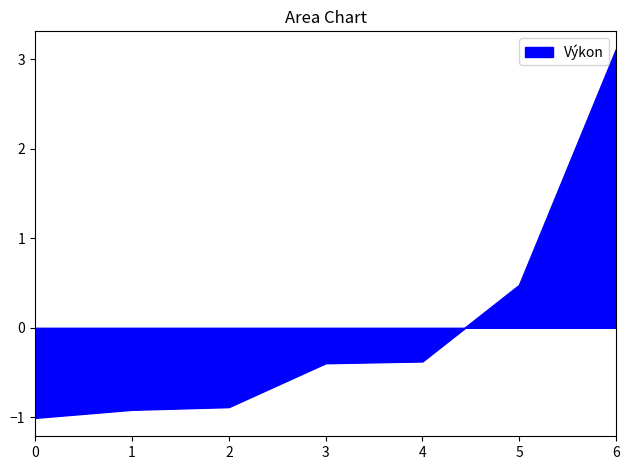

What value does the data have at 3?

-0.4